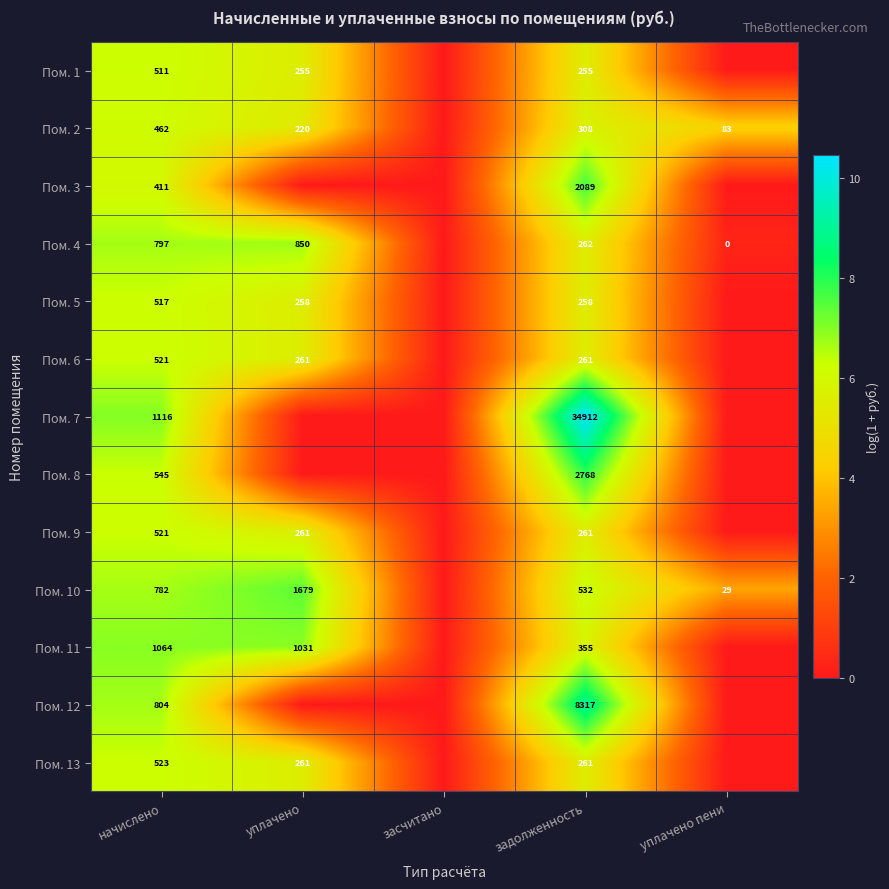

What is the difference between the Пом. 10 values at уплачено and уплачено пени?

1650